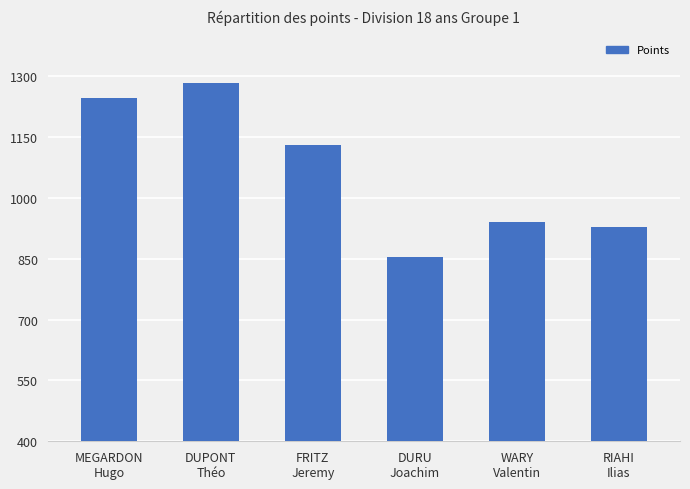

True or false: the data shows 941 at WARY
Valentin.

True